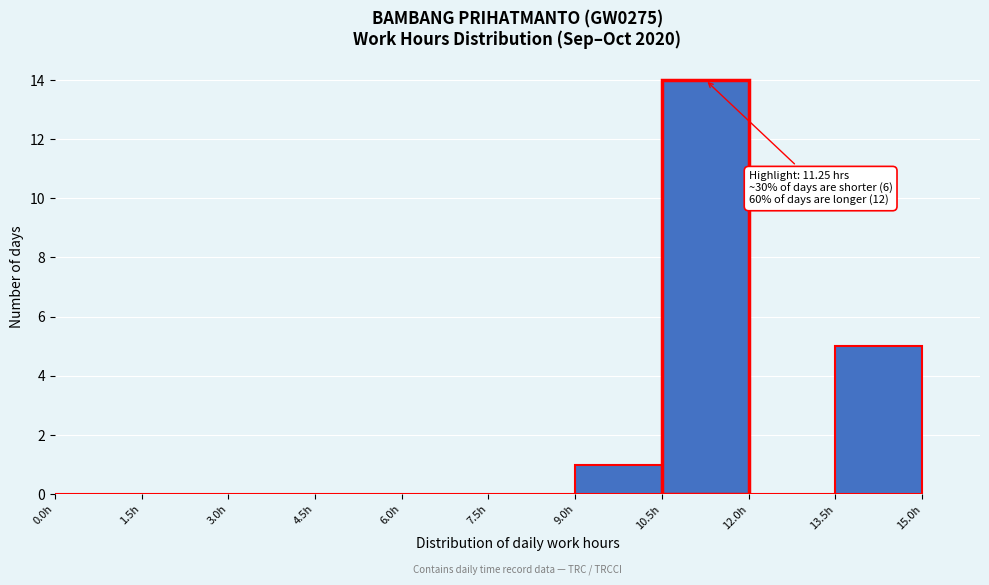

Which range on the x-axis has the tallest bar?

10.5 to 12.0